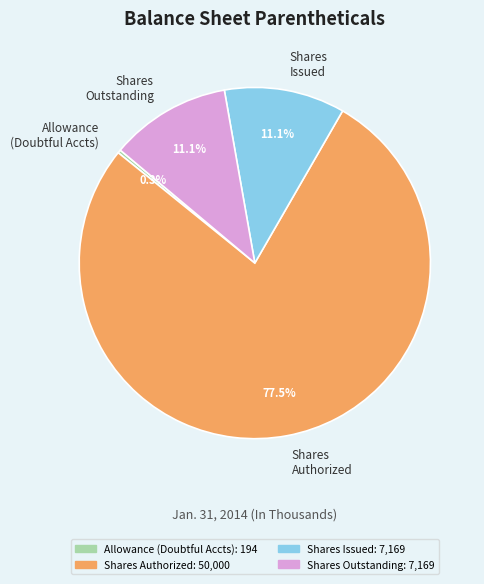

What is the total percentage of Allowance (Doubtful Accts) and Shares Outstanding?

11.4%